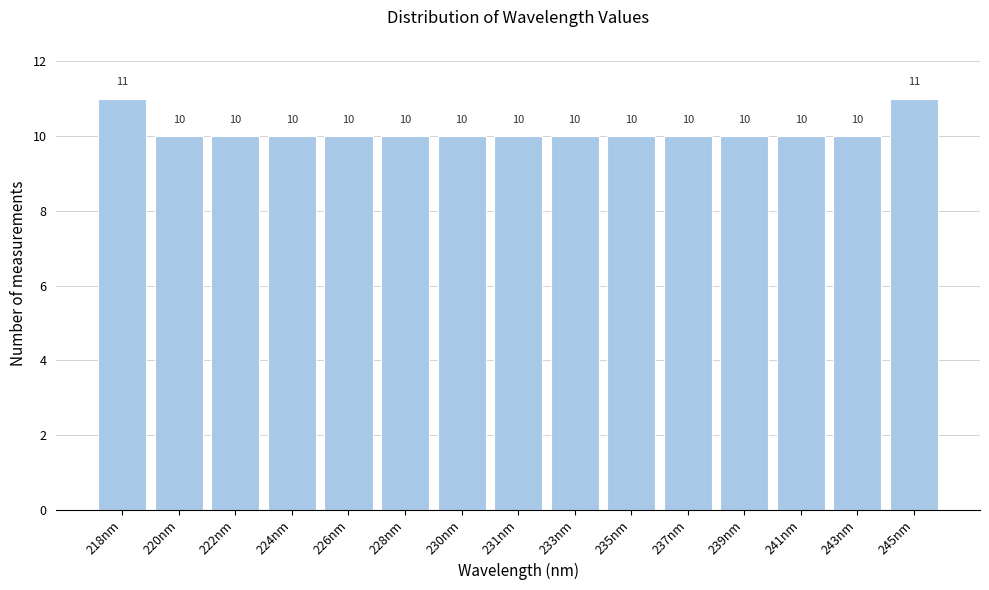

Reading left to right, list all the values displayed in this chart.

11	10	10	10	10	10	10	10	10	10	10	10	10	10	11